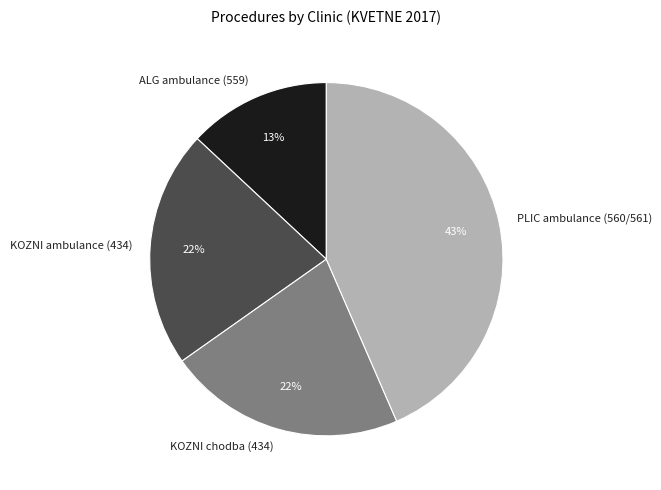

To the nearest percent, what percentage of the pie is KOZNI ambulance (434)?

22%